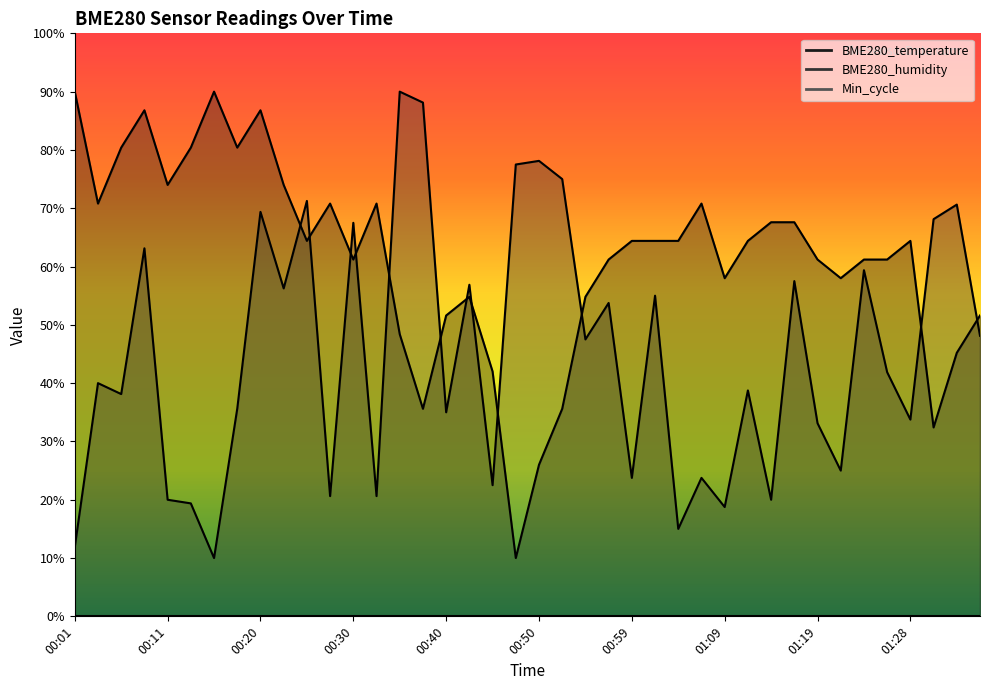

What is the value of the BME280_temperature point at the 14th from the left?

70.8